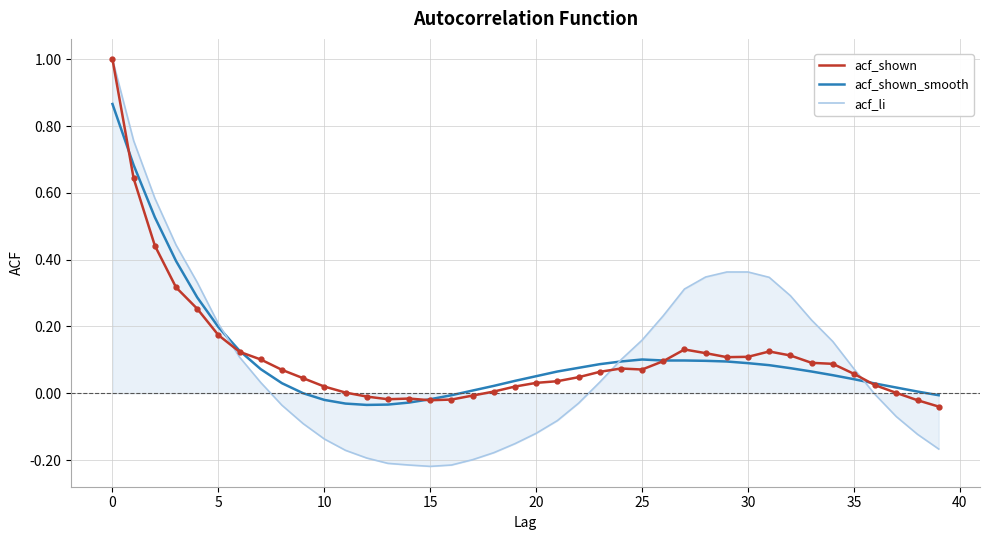

What is the maximum value shown in the chart?

1.0